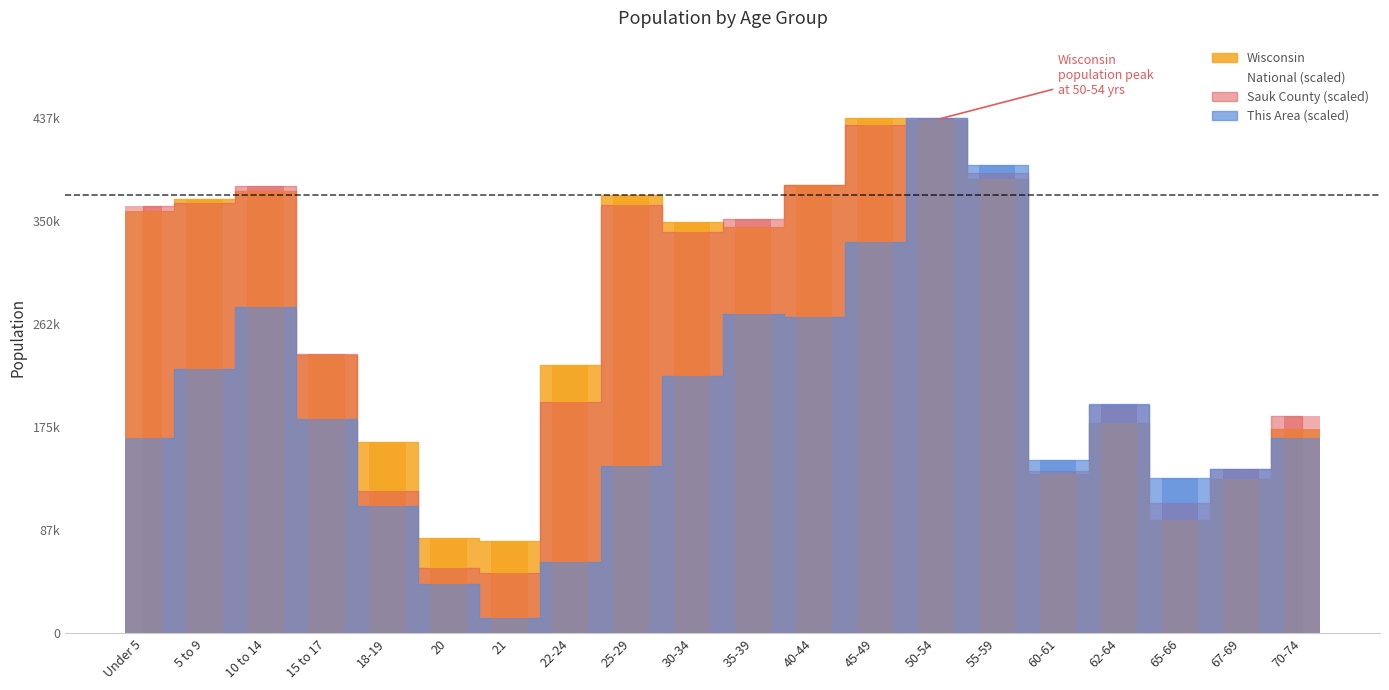

Reading right to left, list all the values displayed in this chart.

This Area: 166087.4	139724.3	131815.4	195086.7	147633.2	398082.4	437627.0	332174.7	268903.3	271539.6	218813.5	142360.6	60635.1	13181.5	42180.9	108088.6	181905.2	276812.3	224086.1	166087.4
Sauk County: 184417.5	139588.7	110522.9	193802.3	138130.9	391158.2	437627.0	432069.0	380862.1	352069.7	340771.4	363914.7	196809.1	51662.4	55489.2	120818.9	237264.4	379951.0	365737.0	362548.0
Wisconsin: 173467.0	130713.0	96316.0	178388.0	135437.0	385986.0	436126.0	437627.0	380338.0	345328.0	349347.0	372347.0	227573.0	78216.0	80763.0	162704.0	236505.0	375927.0	368617.0	358443.0